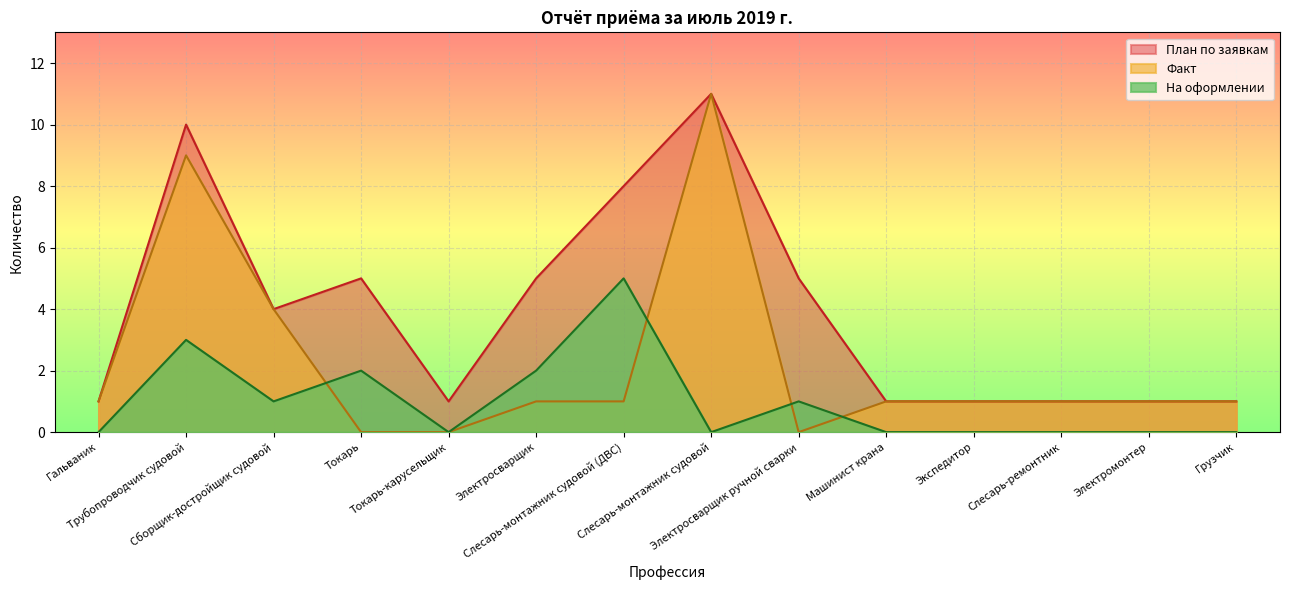

Where is the first local maximum?

Трубопроводчик судовой